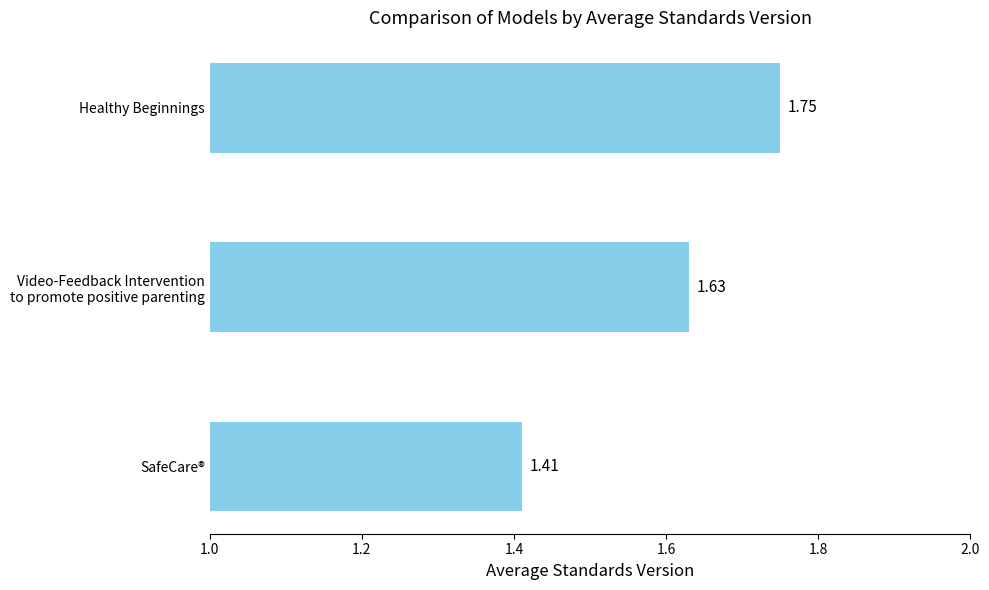

At which label is the value closest to 1?

SafeCare®